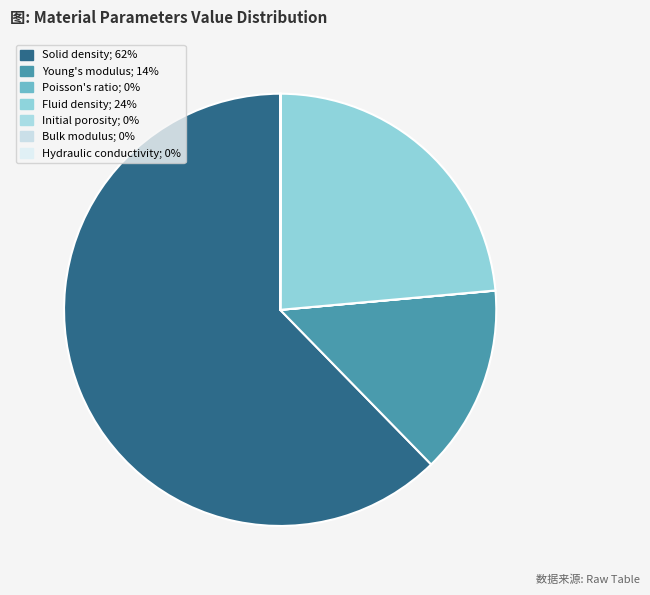

Does Bulk modulus account for over 50% of the chart?

No